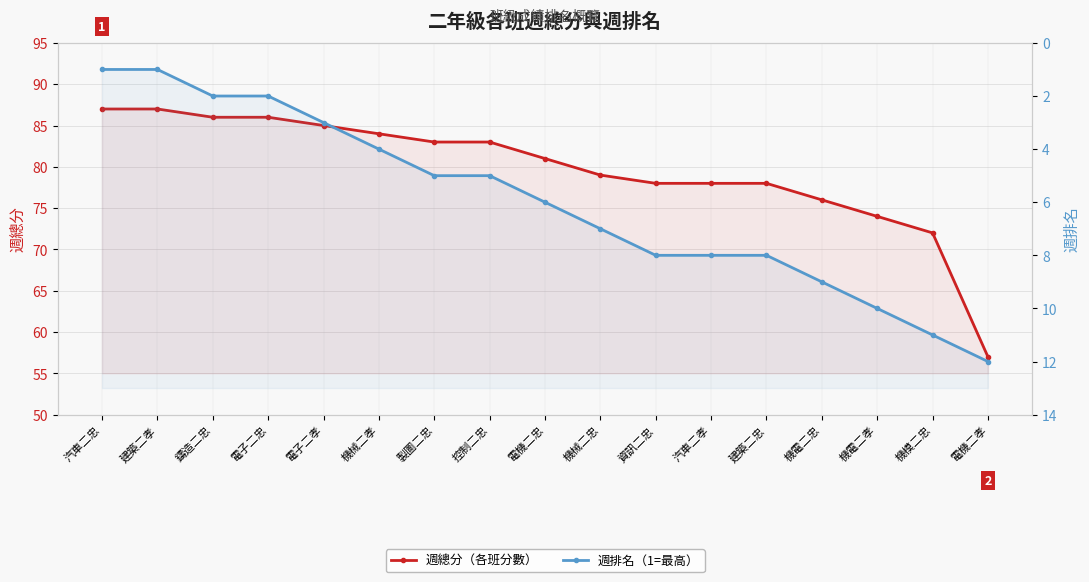

Reading left to right, transcribe all the data shown in this chart.

週總分: 87	87	86	86	85	84	83	83	81	79	78	78	78	76	74	72	57
週排名: 1	1	2	2	3	4	5	5	6	7	8	8	8	9	10	11	12